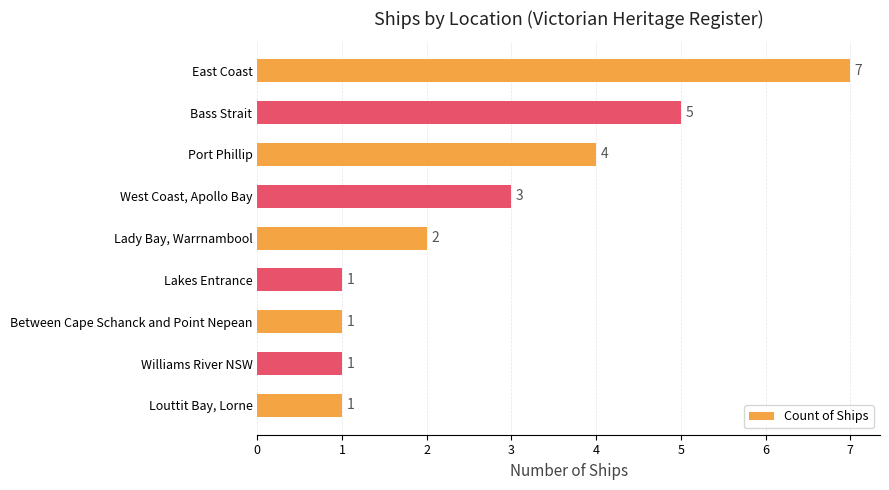

The value at West Coast, Apollo Bay is 3. True or false?

True